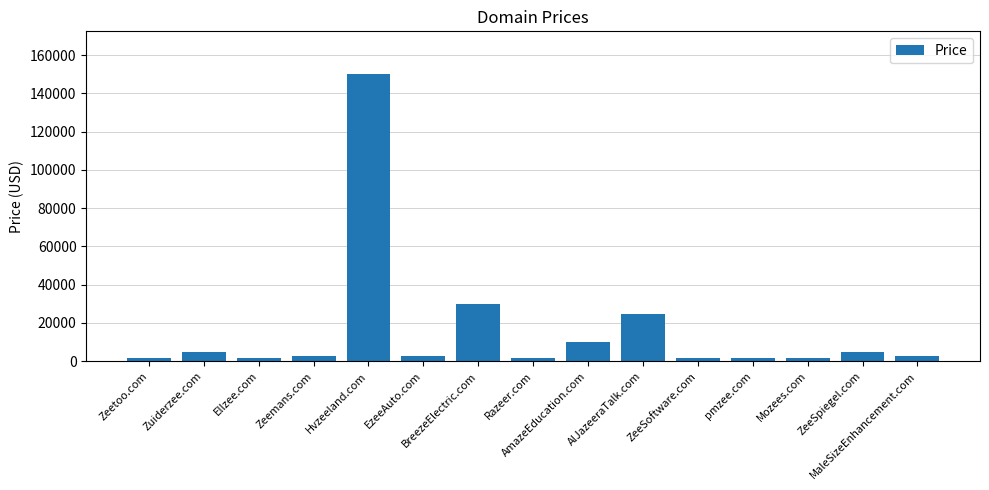

What is the change in value from BreezeElectric.com to ZeeSoftware.com?

-28000